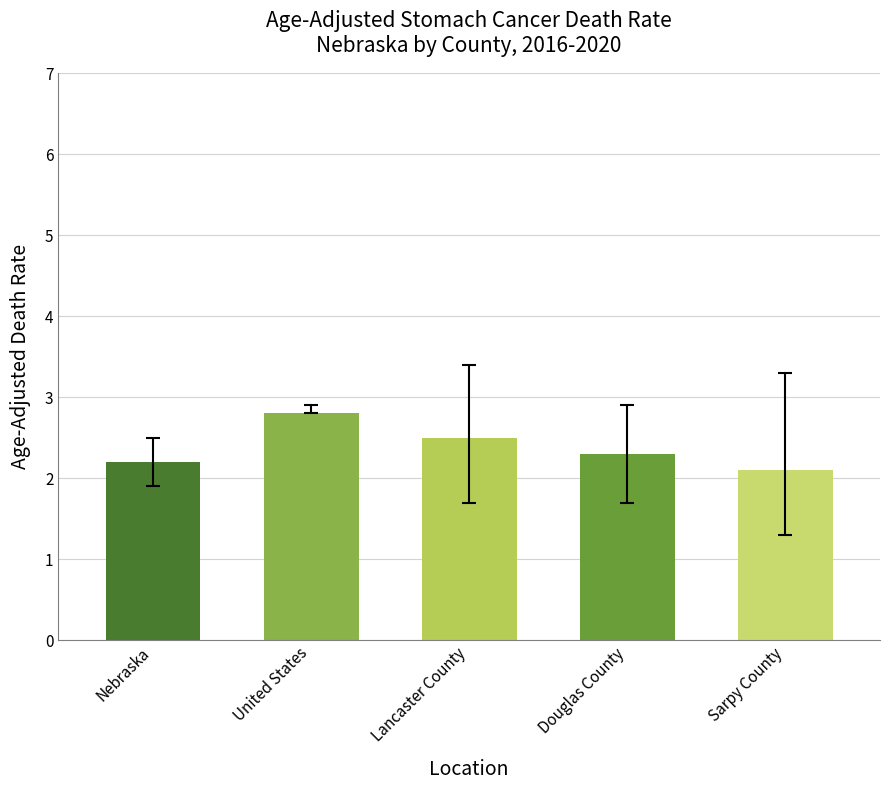

True or false: the data shows 2.3 at Douglas County.

True